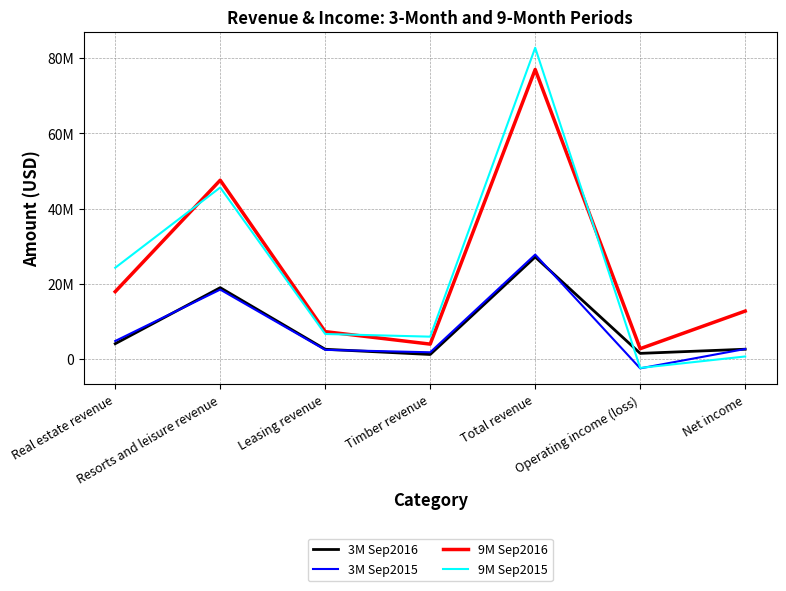

What is the sum of the 3M Sep2015 values at Real estate revenue and Net income?

7638000